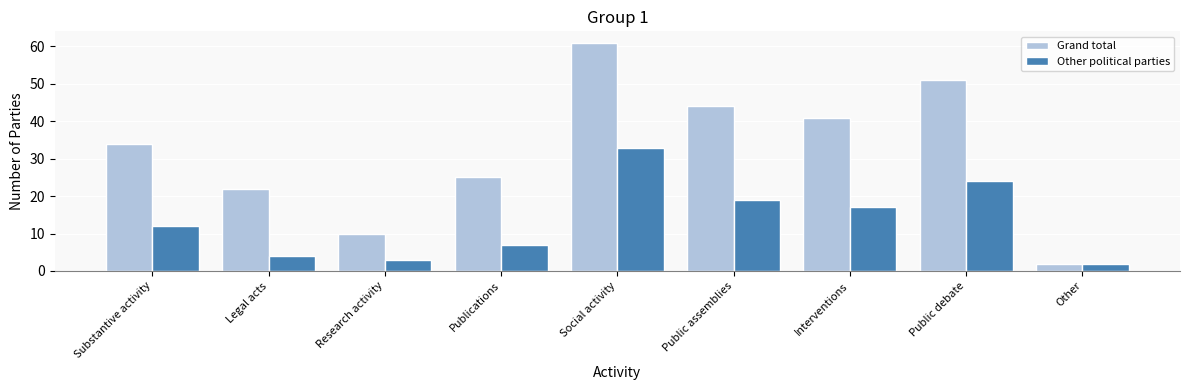

Reading left to right, what are all the values shown in this chart?

Grand total: 34	22	10	25	61	44	41	51	2
Other political parties: 12	4	3	7	33	19	17	24	2